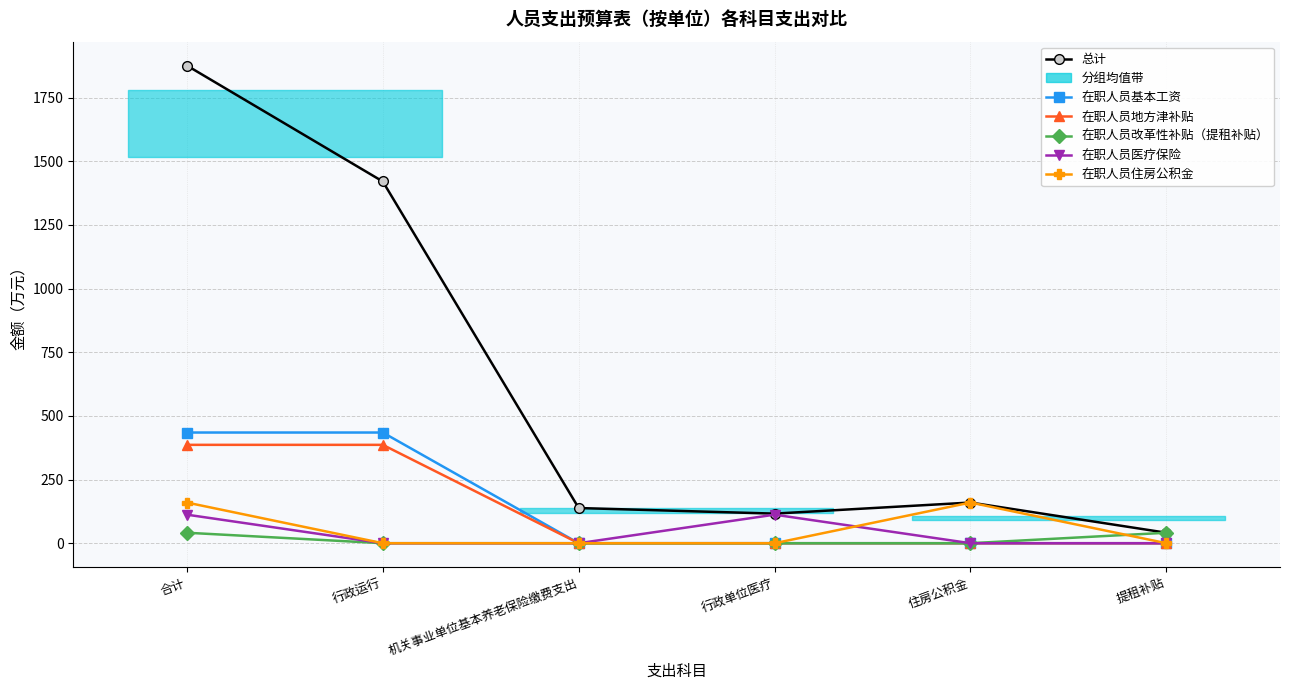

At which category is the sum across all series the highest?

合计